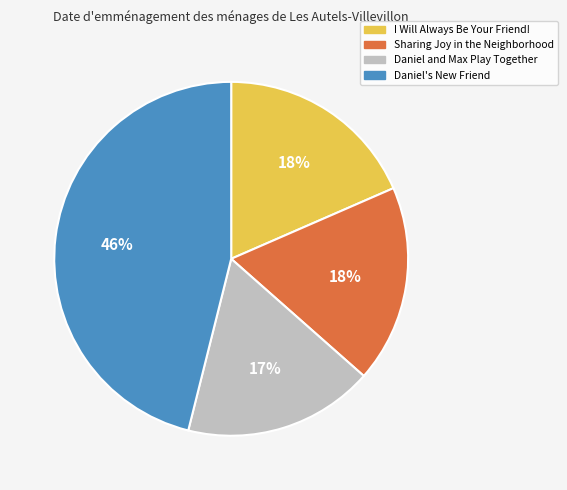

What is the ratio of the value at Daniel's New Friend to the value at Sharing Joy in the Neighborhood?

2.6